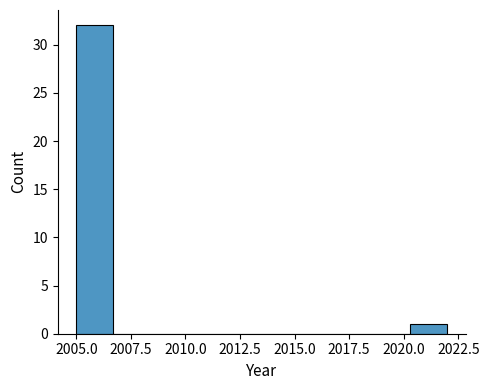

Around what value on the x-axis is the tallest bar? Give the approximate position of its centre, as read against the axis.

2006.0